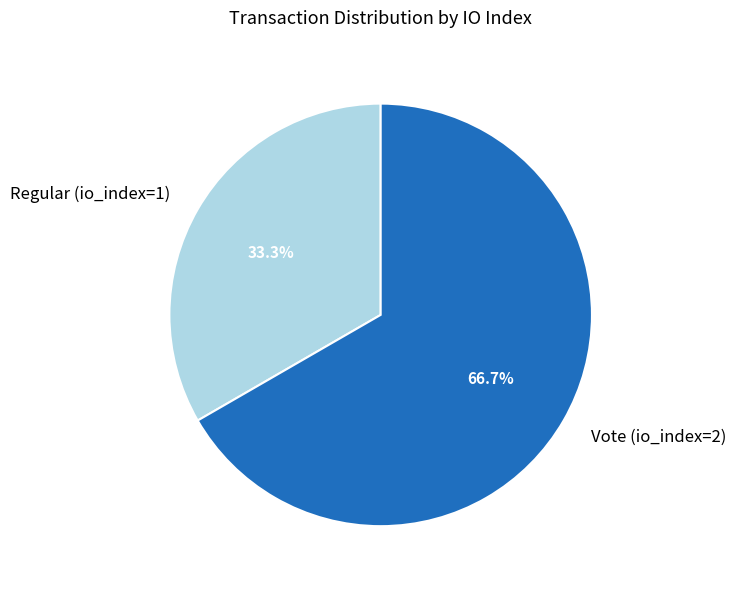

Do Regular (io_index=1) and Vote (io_index=2) together represent more than half of the pie?

Yes